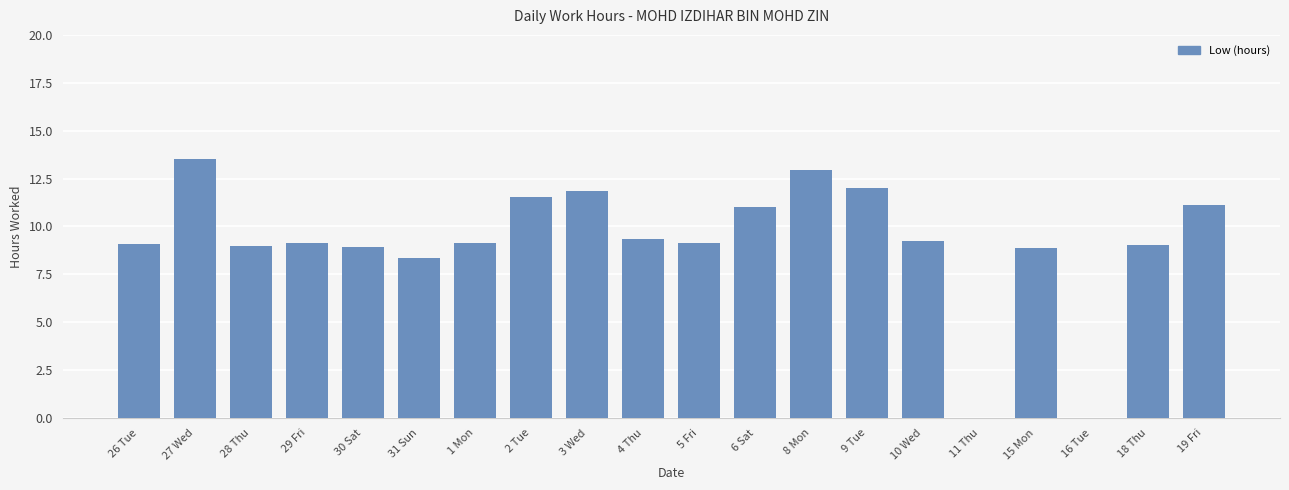

The value at 26 Tue is 5.9. True or false?

False